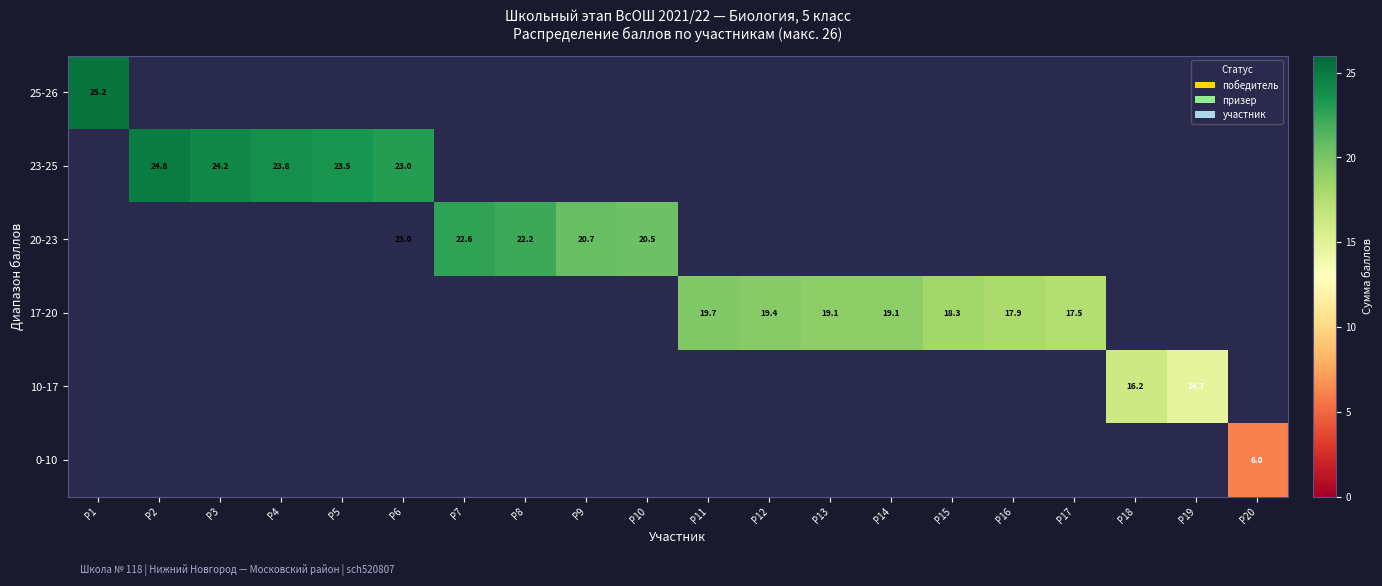

How many values in row_0 are above zero?

1